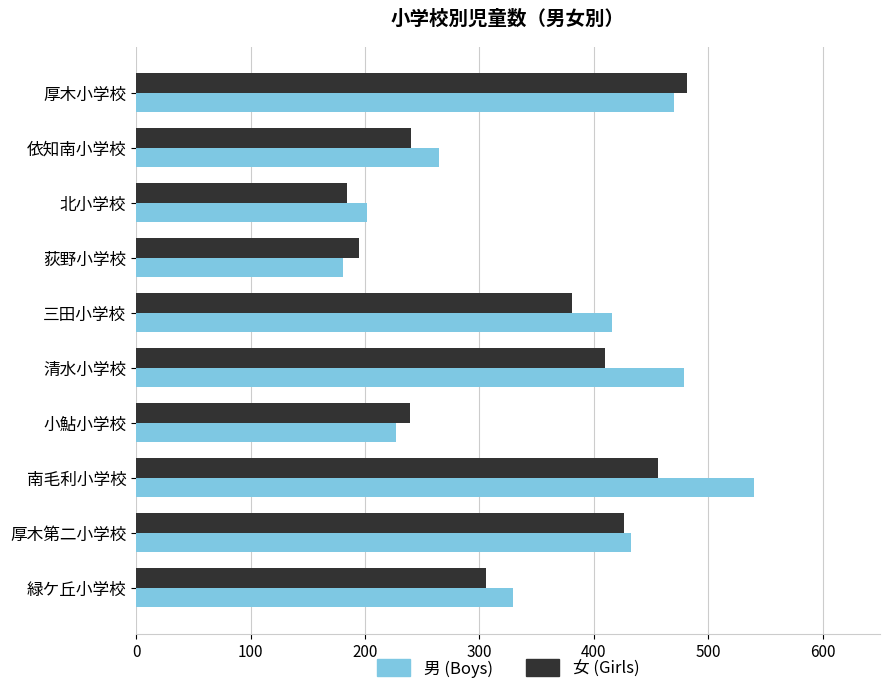

True or false: 女 (Girls) has a value of 426 at 厚木第二小学校.

True